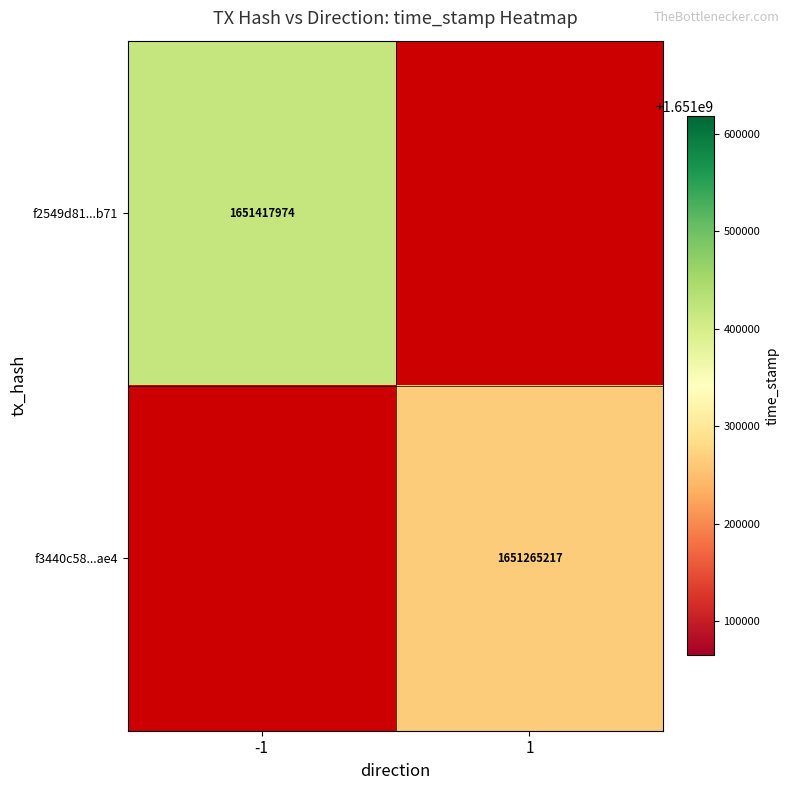

At which category does the chart reach its peak across all series?

-1